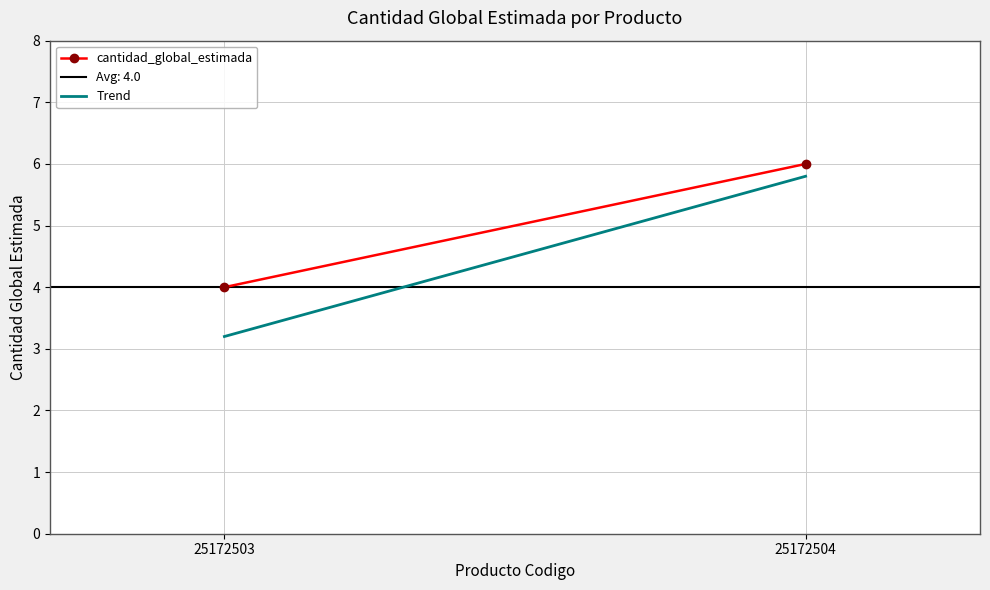

Count the number of categories in the chart.

2